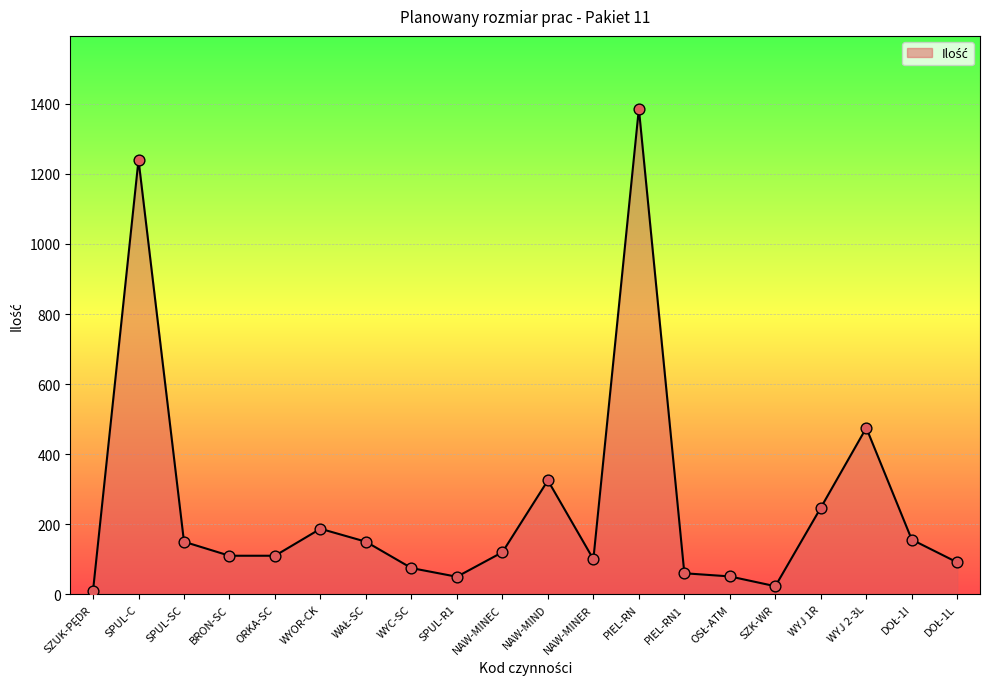

What is the ratio of the value at WYJ 1R to the value at PIEL-RN1?

4.1